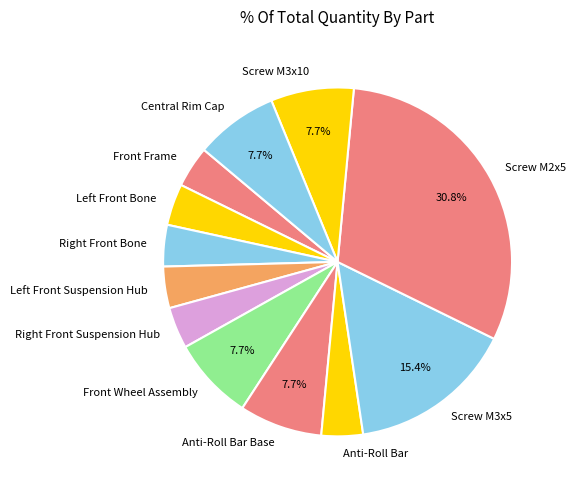

How many segments does this pie chart have?

12